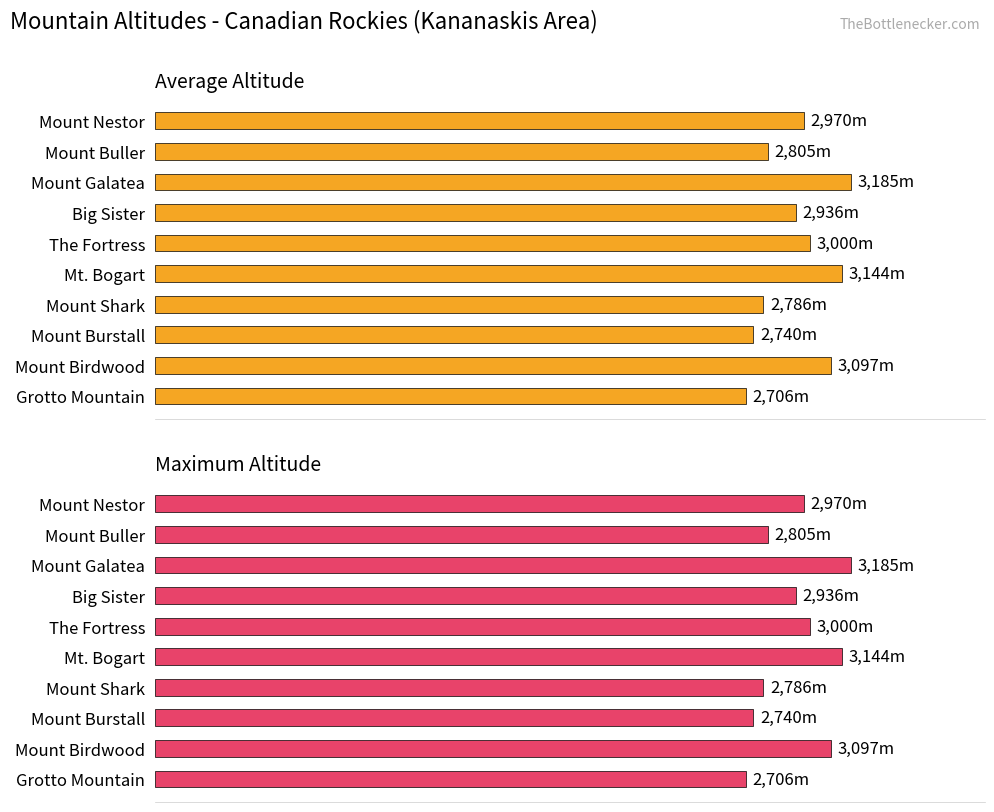

How many distinct data groups are displayed?

2